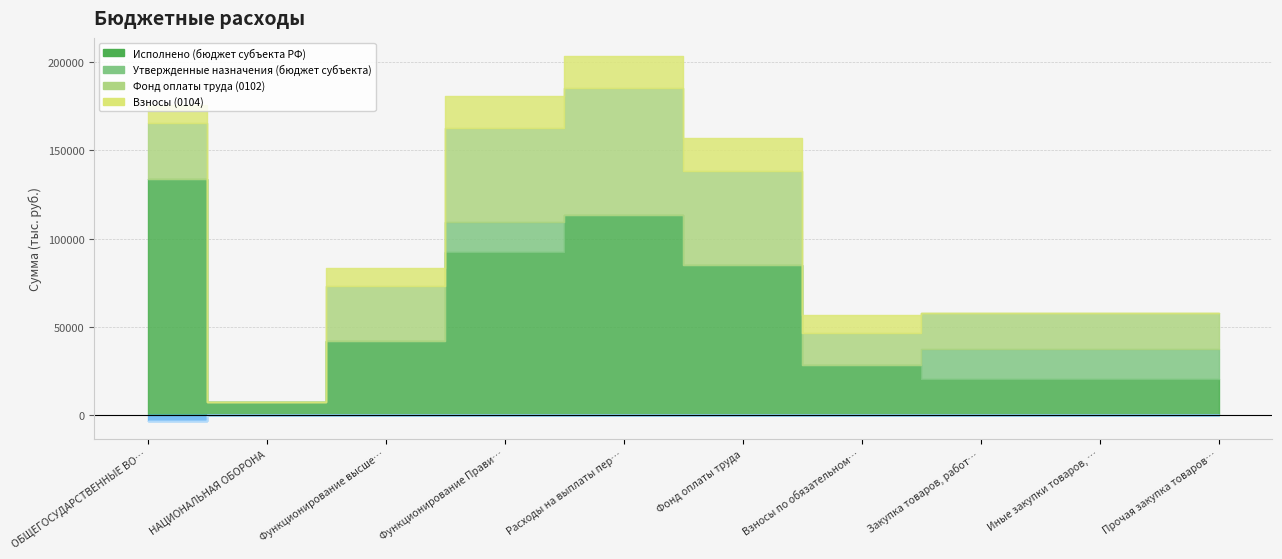

What is the total value across all series at Расходы на выплаты персоналу?

203379.2